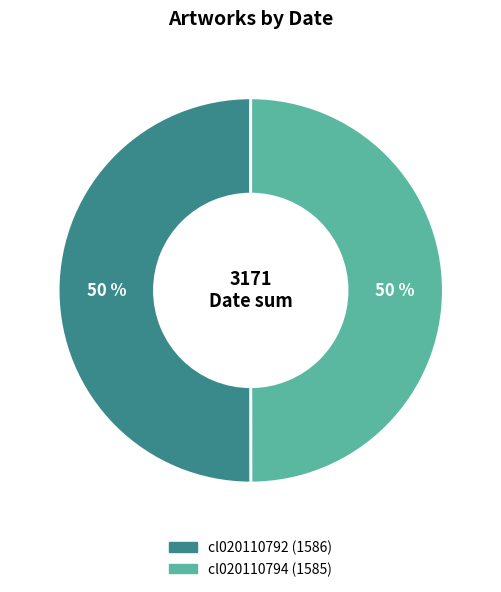

Count the number of slices in the pie.

2